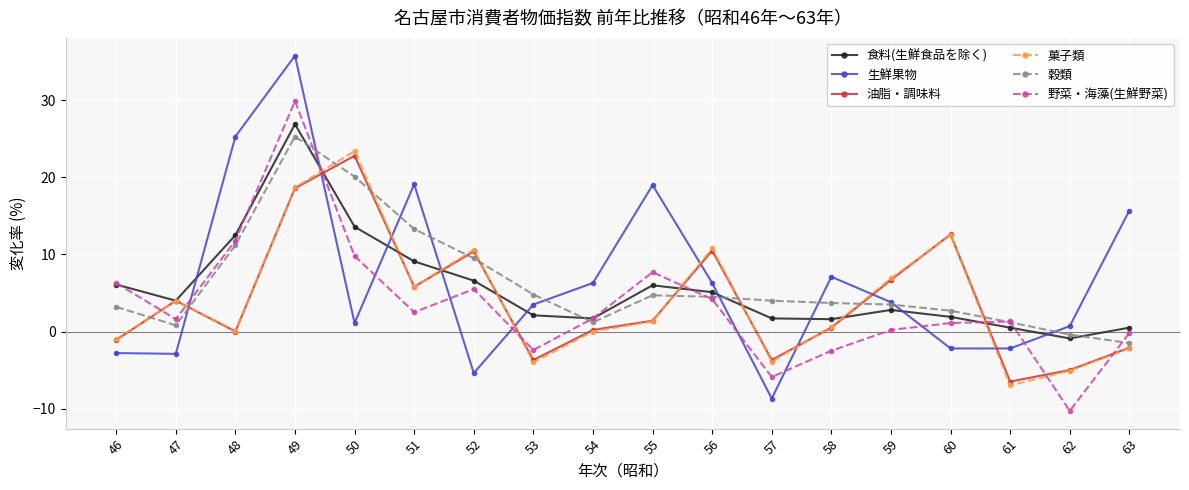

At which category is the sum across all series the highest?

49